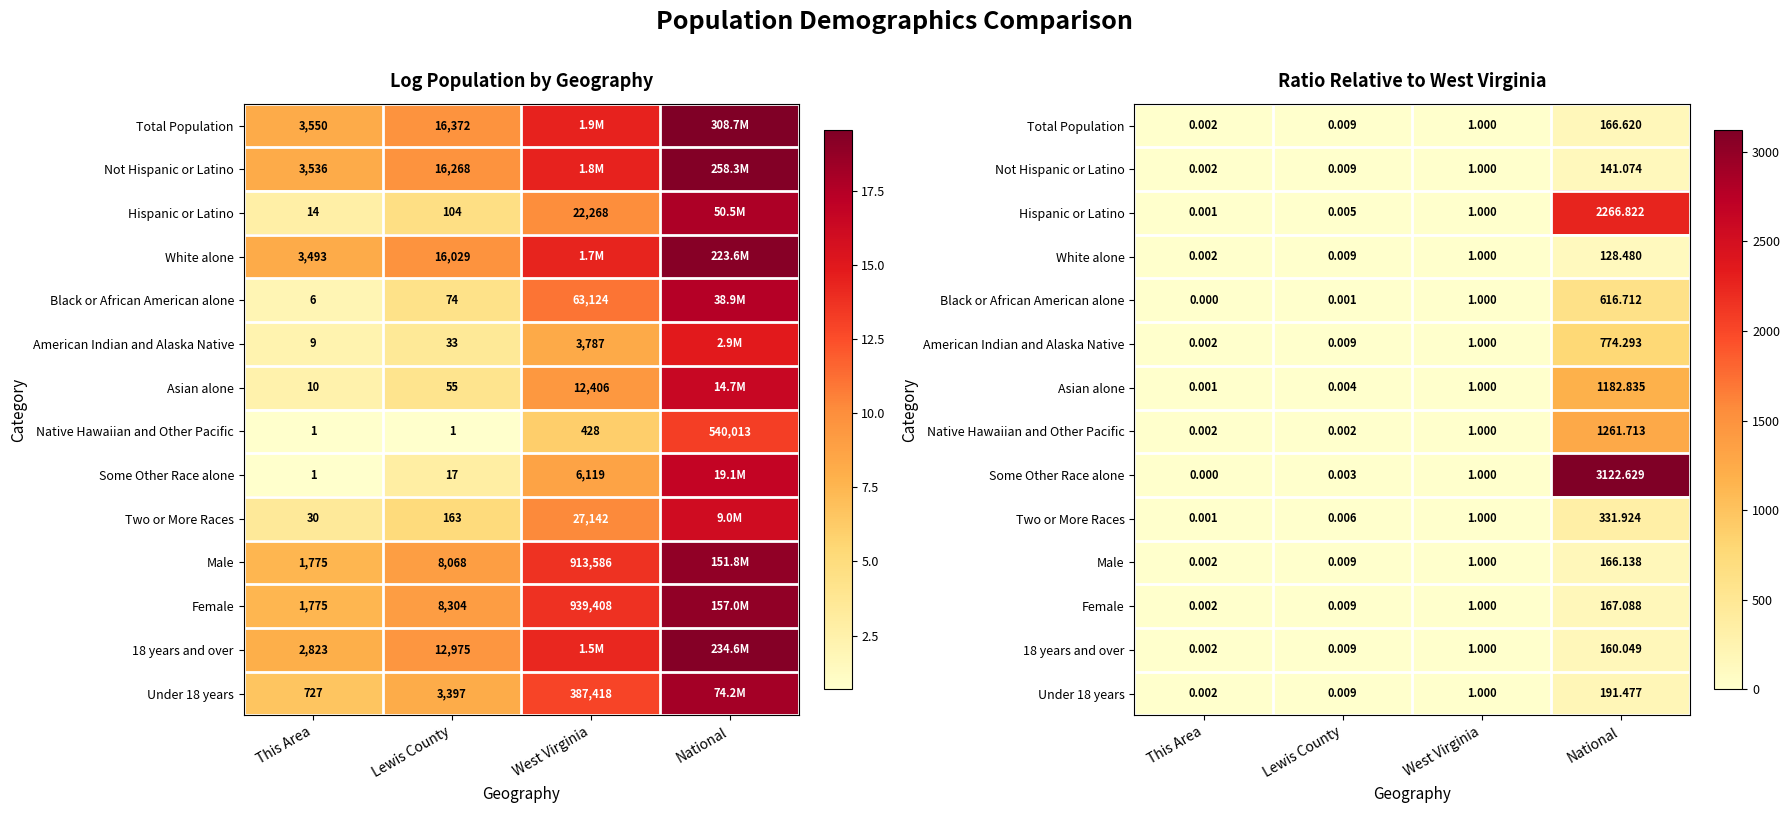

What is the sum of the Female values at West Virginia and National?

168.1